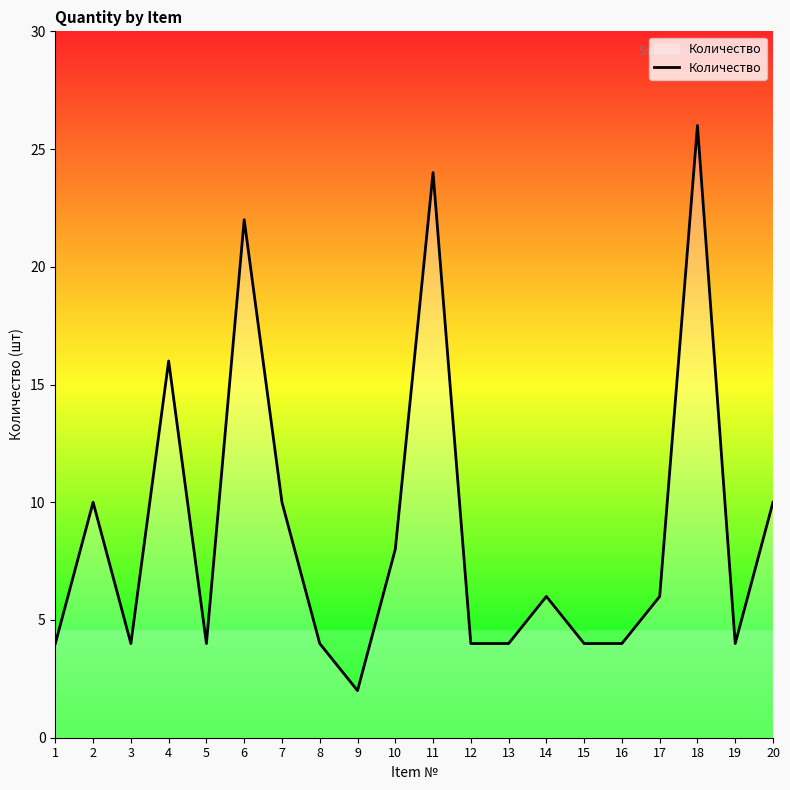

Which category has the highest value across all series?

18